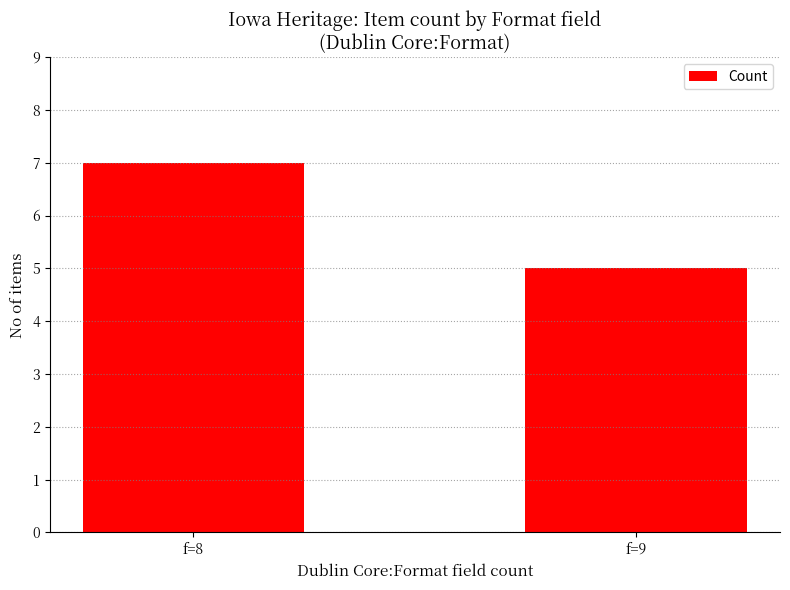

What value does the data have at f=9?

5